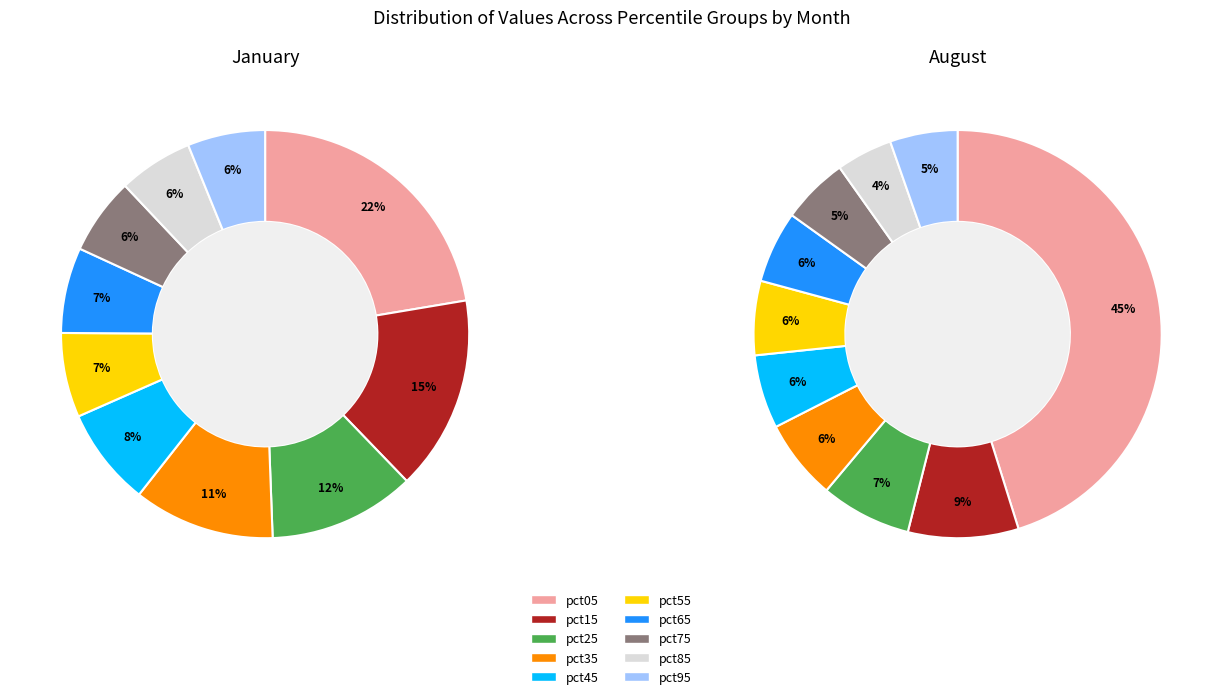

What percentage is NOT represented by pct95?

93.9%